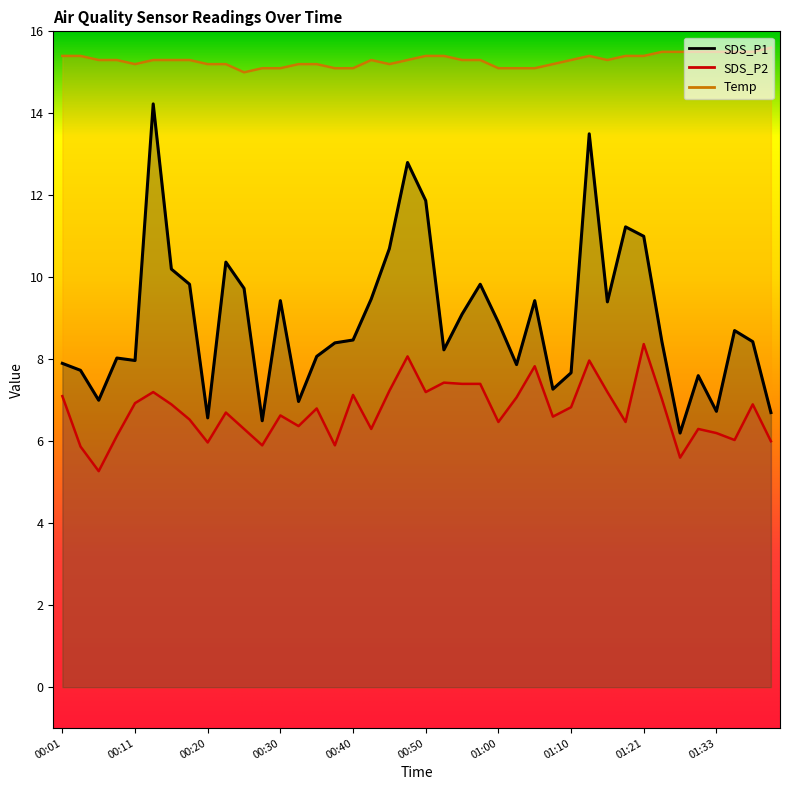

At which category is the sum across all series the highest?

01:13